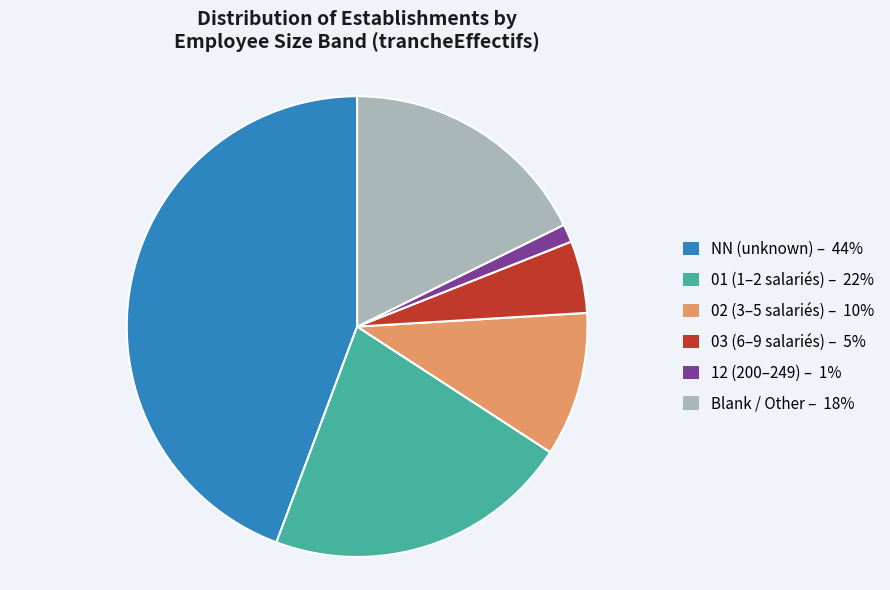

Does any single category account for the majority?

No